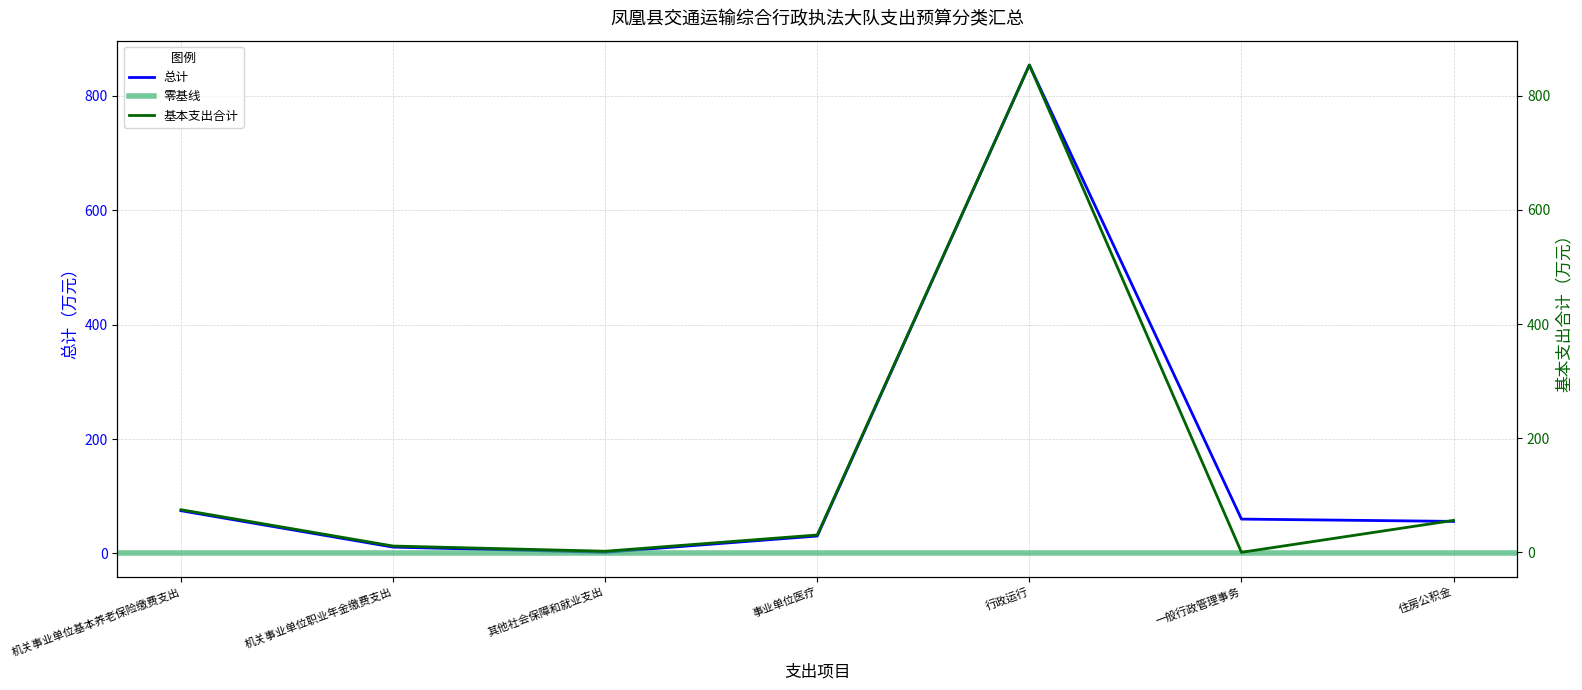

Reading right to left, transcribe all the data shown in this chart.

总计: 住房公积金=56.0	一般行政管理事务=60.0	行政运行=853.9	事业单位医疗=30.4	其他社会保障和就业支出=1.9	机关事业单位职业年金缴费支出=11.0	机关事业单位基本养老保险缴费支出=74.7
基本支出合计: 住房公积金=56.0	一般行政管理事务=0.0	行政运行=853.9	事业单位医疗=30.4	其他社会保障和就业支出=1.9	机关事业单位职业年金缴费支出=11.0	机关事业单位基本养老保险缴费支出=74.7